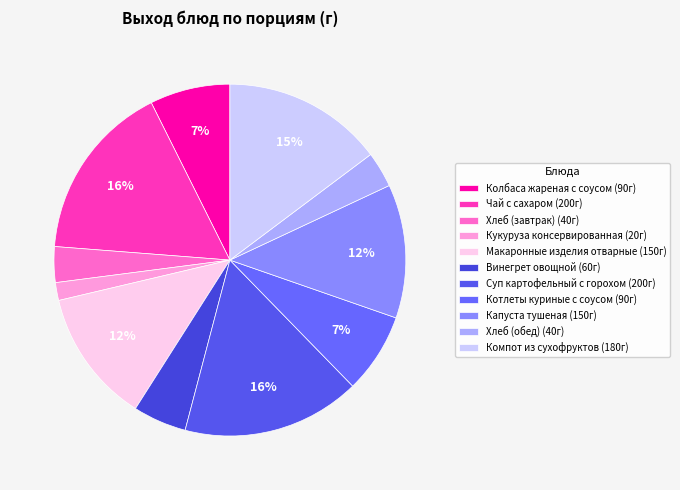

To the nearest percent, what is the average slice percentage?

9%